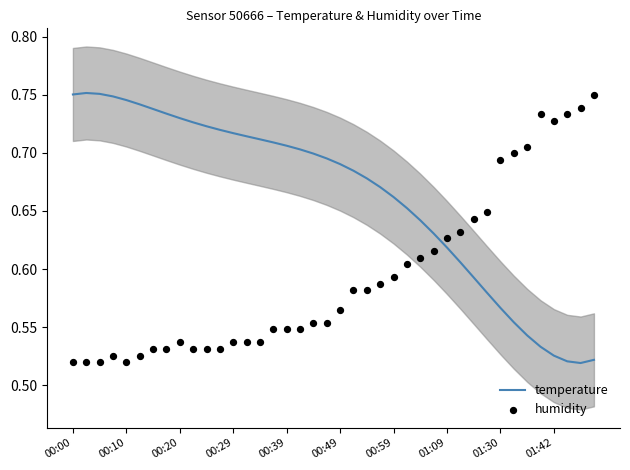

At how many categories does at least one series exceed 0?

40